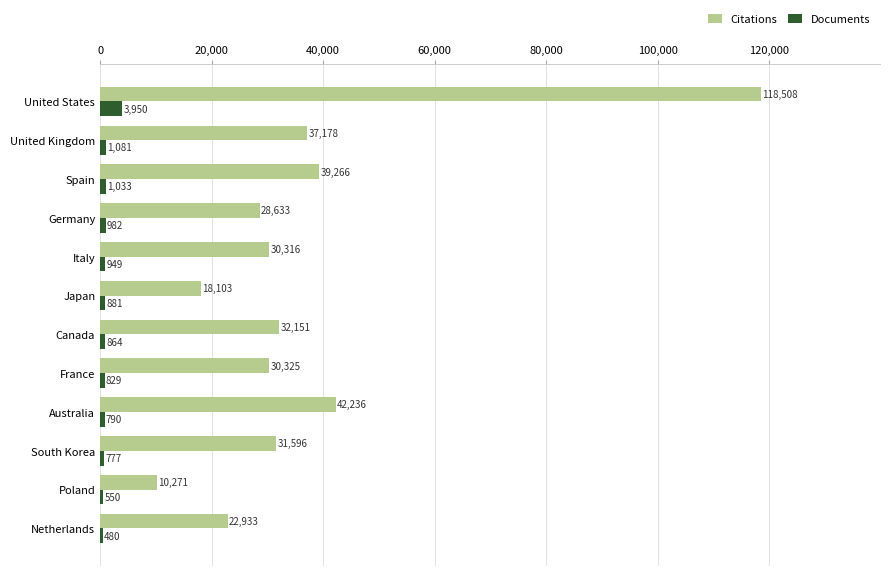

Is it true that Citations equals 212185 at United States?

False